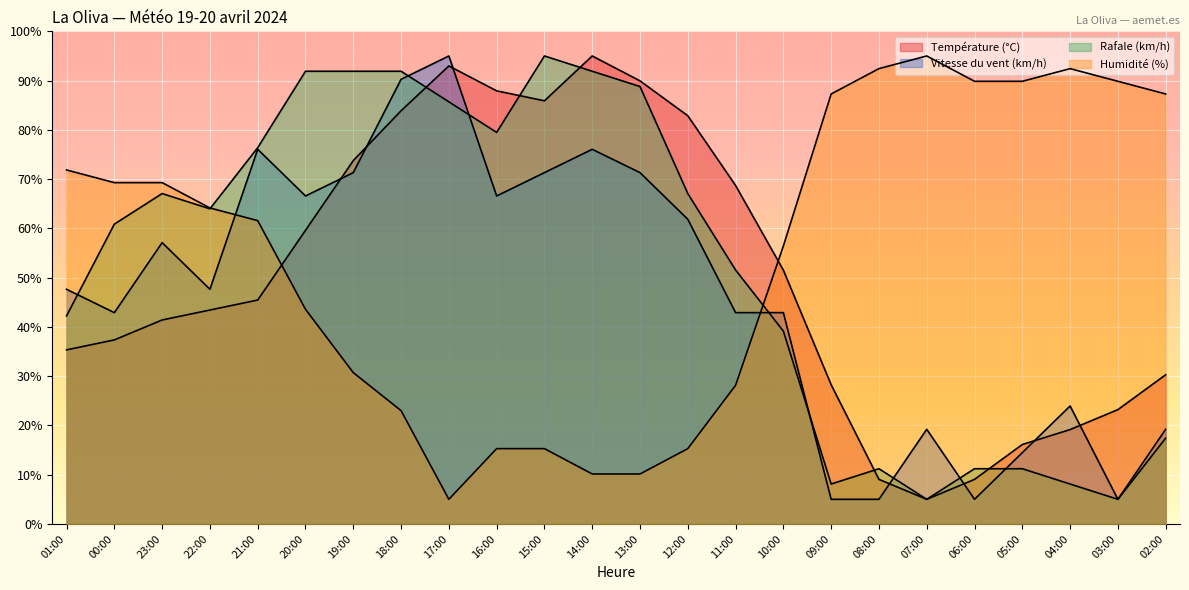

At which label does Humidité (%) reach its peak?

07:00